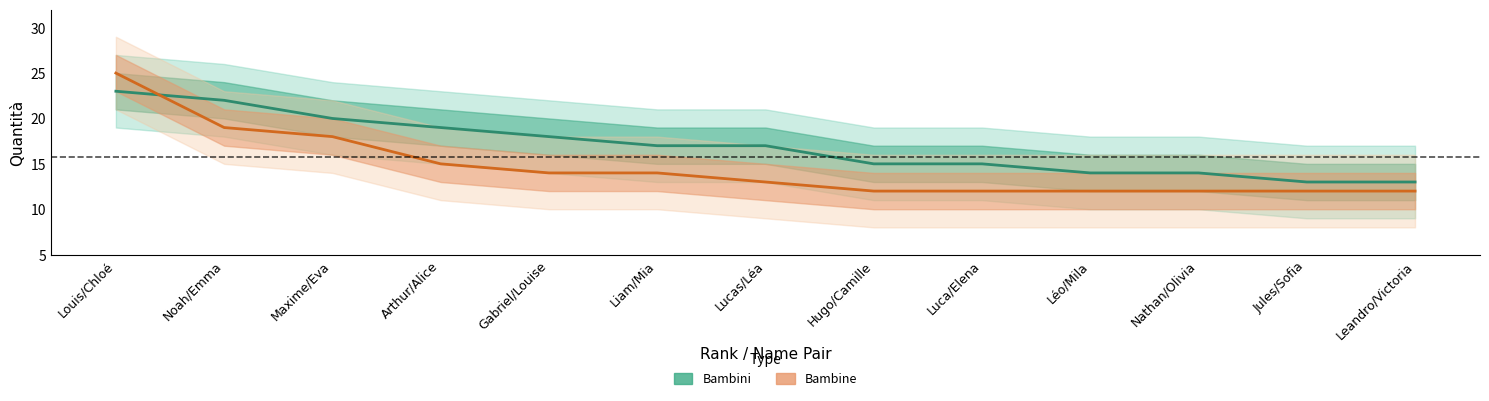

How many data points in Bambini (Estimate) are above 17?

5